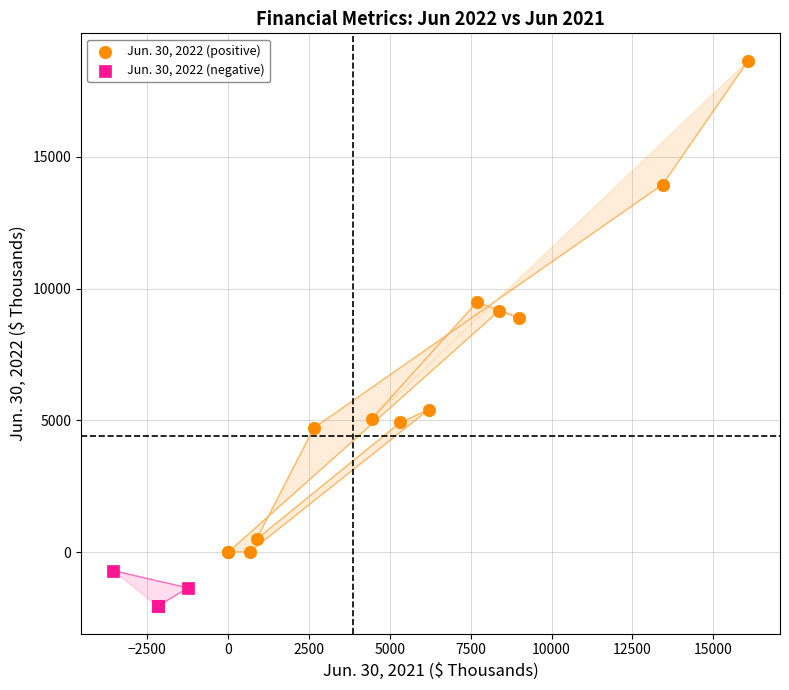

Which series reaches the minimum Y coordinate?

Jun. 30, 2022 (negative)